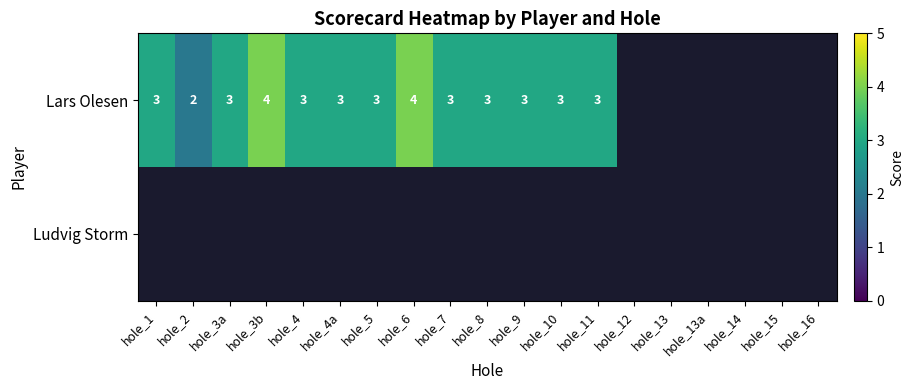

True or false: Lars Olesen has a value of 3 at hole_7.

True